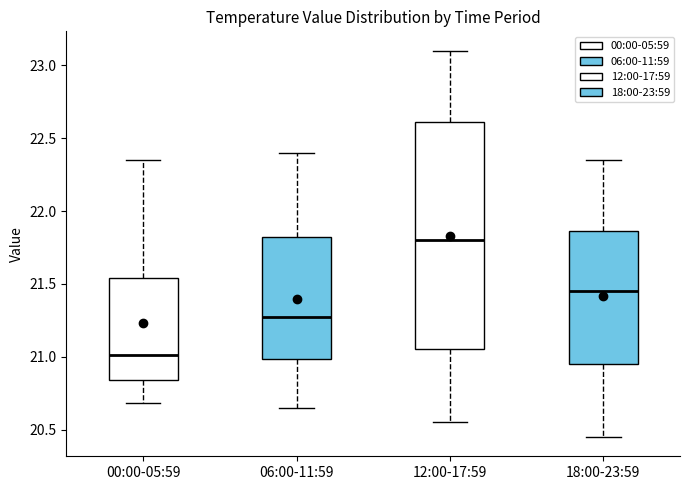

Comparing the boxes themselves (not the whiskers), which one is the tallest?

12:00-17:59